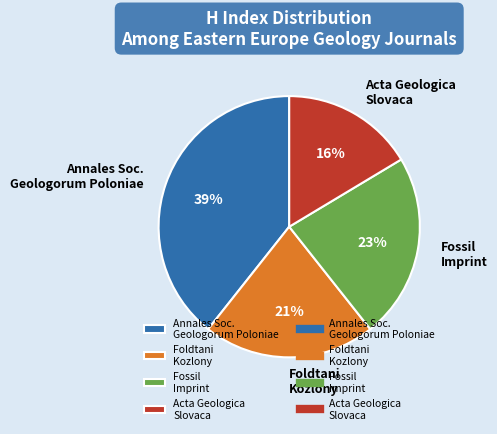

The Fossil Imprint slice represents 16% of the pie. True or false?

False